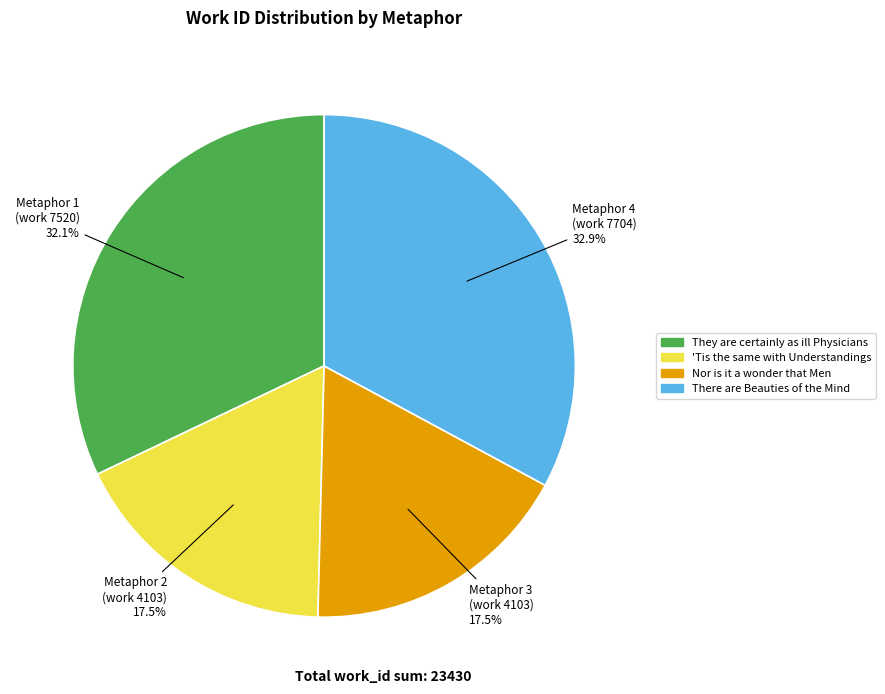

Which has a higher value, Nor is it a wonder that Men or They are certainly as ill Physicians?

They are certainly as ill Physicians